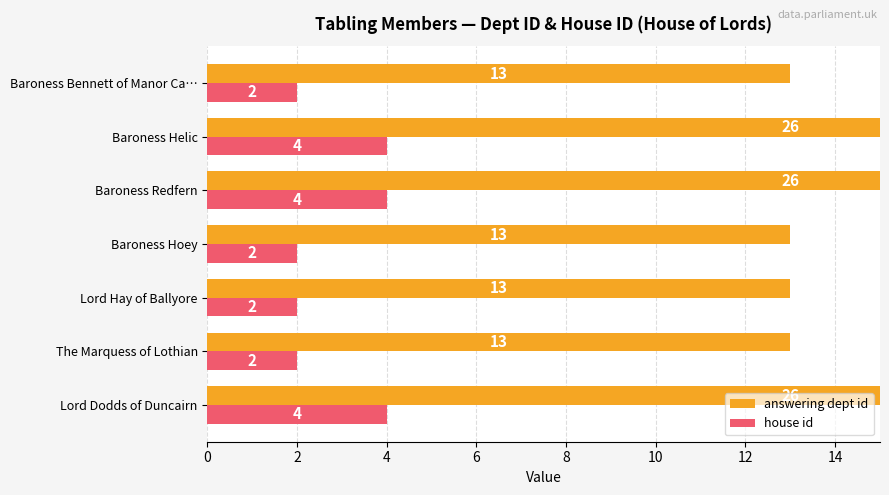

Between Baroness Redfern and Baroness Helic, which series saw the biggest shift?

answering dept id